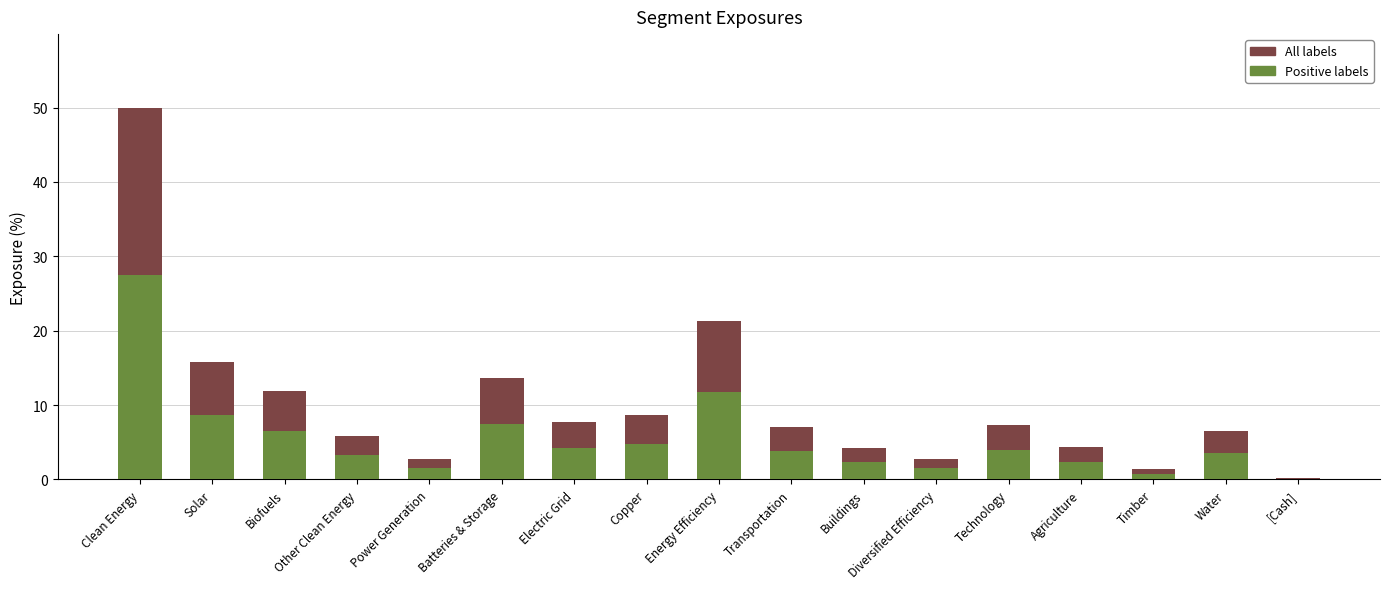

Count the number of categories in the chart.

17